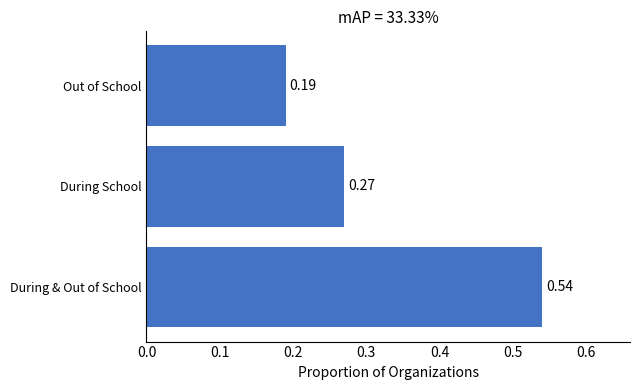

Between During & Out of School and Out of School, which is larger?

During & Out of School